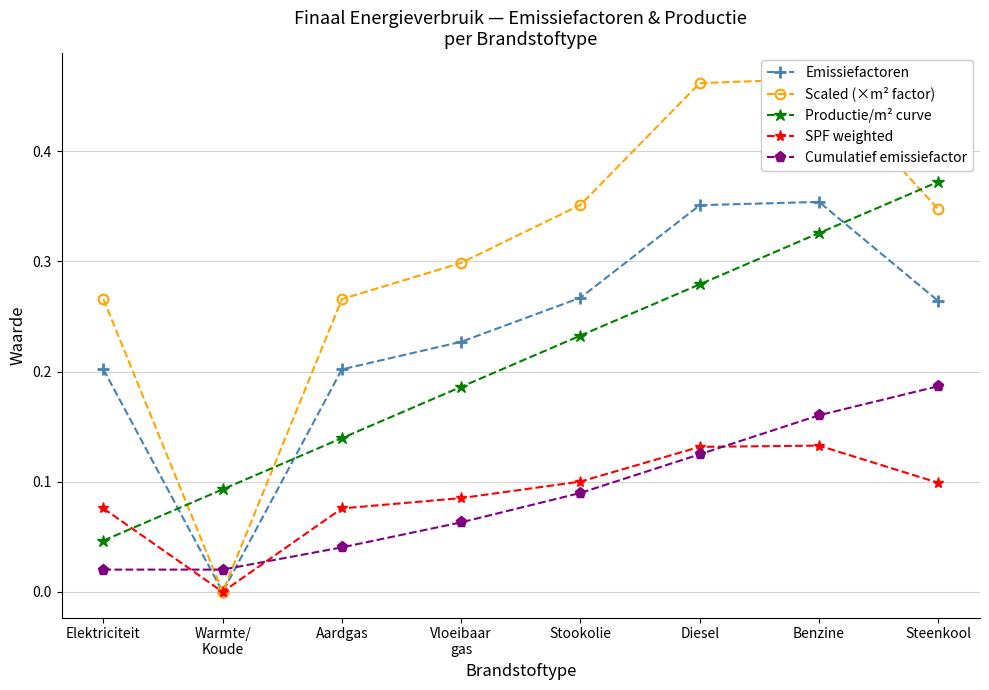

What is the spread (max minus min) of values at Elektriciteit?

0.2